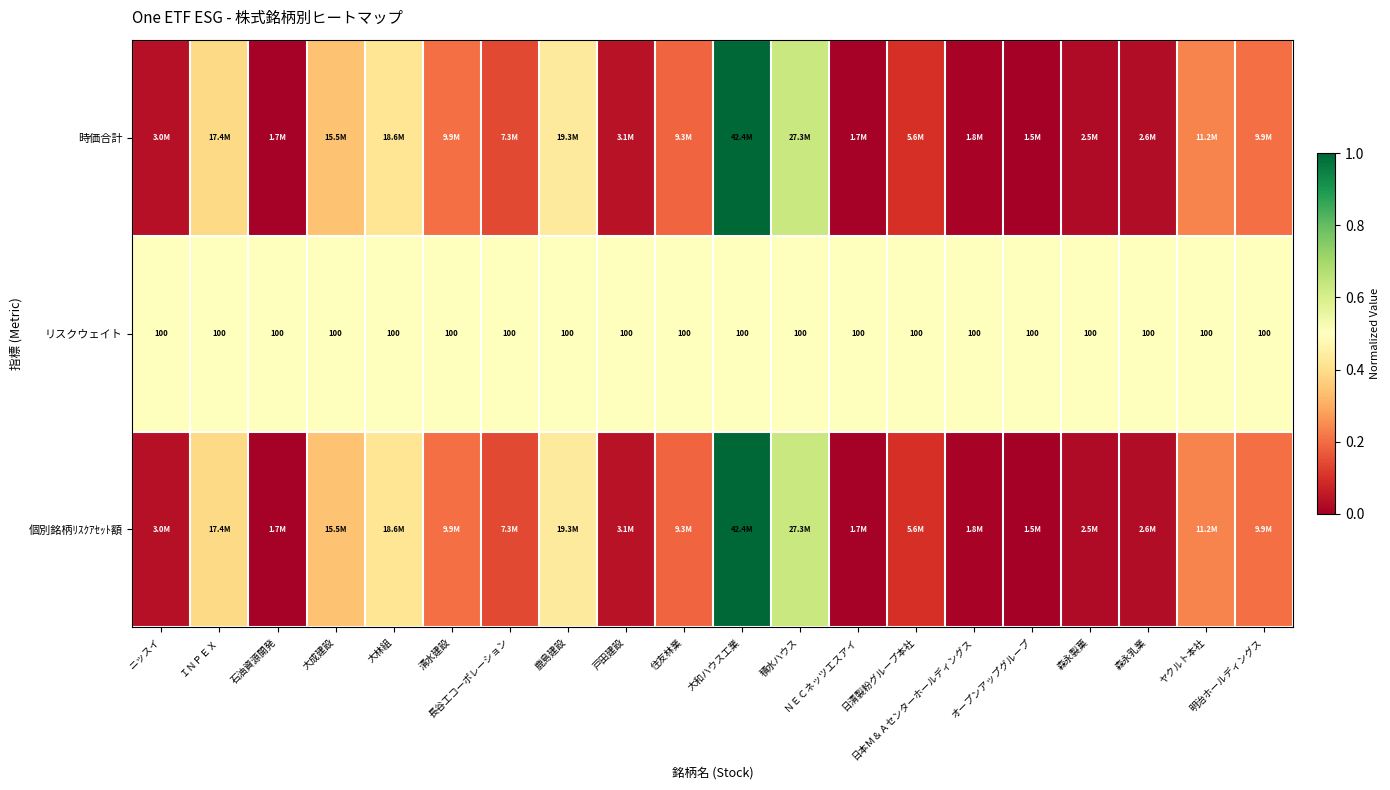

Which series has the widest spread of values?

時価合計